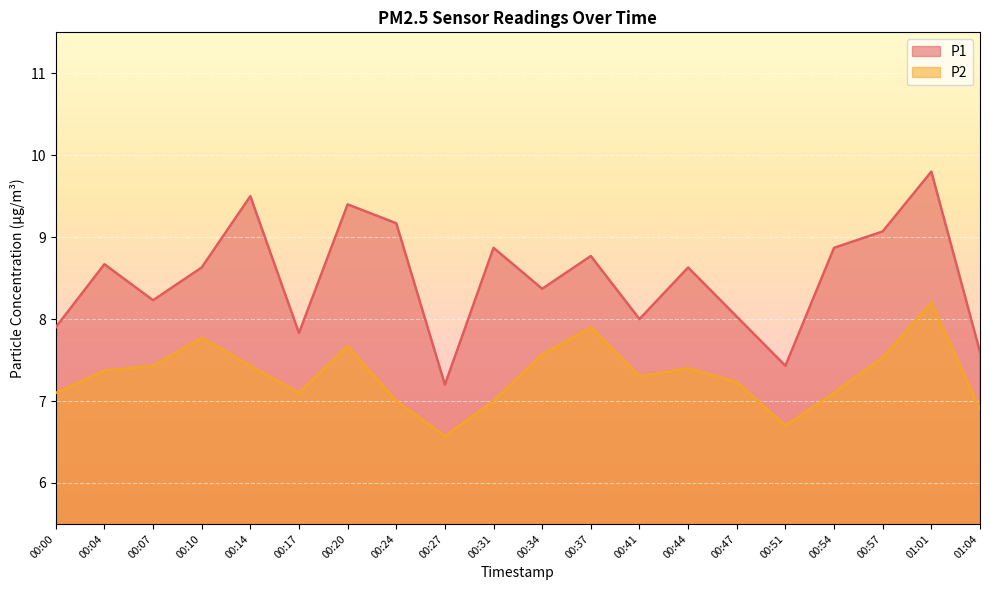

What is the maximum value shown in the chart?

9.8